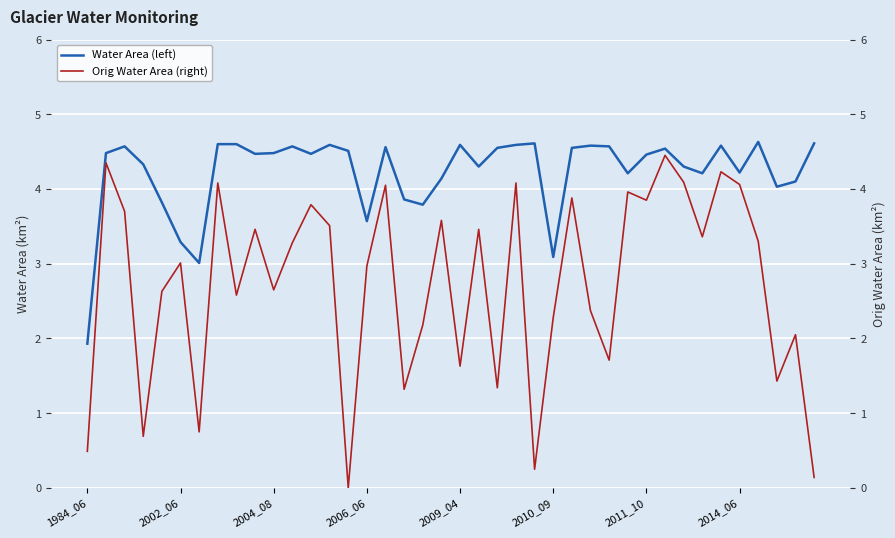

How many interior local peaks does the Orig Water Area (right) series have?

14